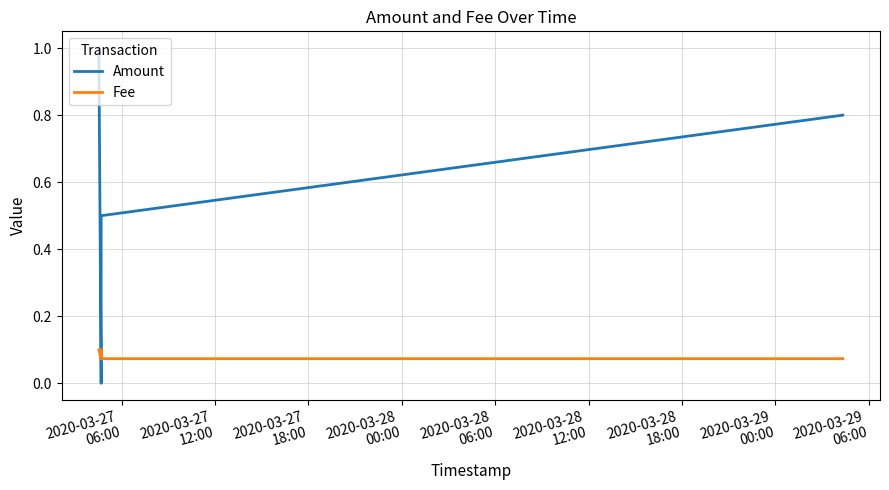

Which series has the largest total across all categories?

Amount